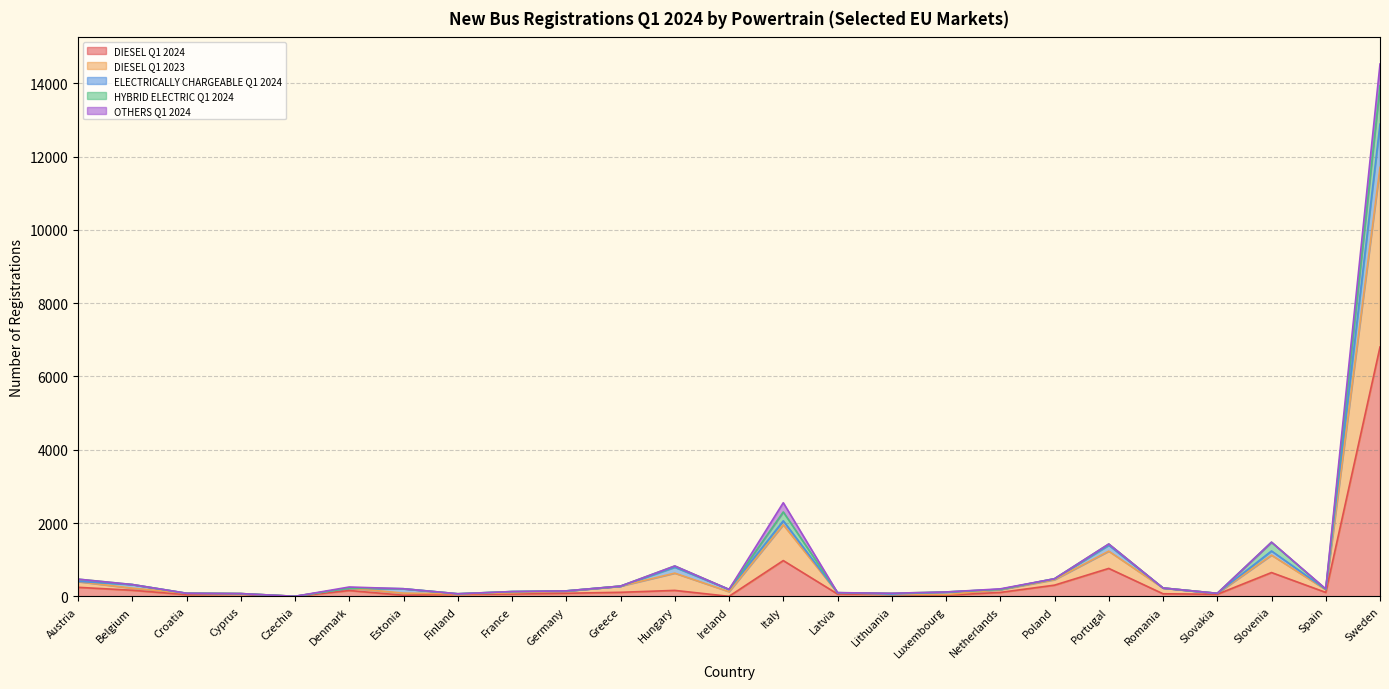

Where does the ELECTRICALLY CHARGEABLE Q1 2024 series first go above 191?

Austria